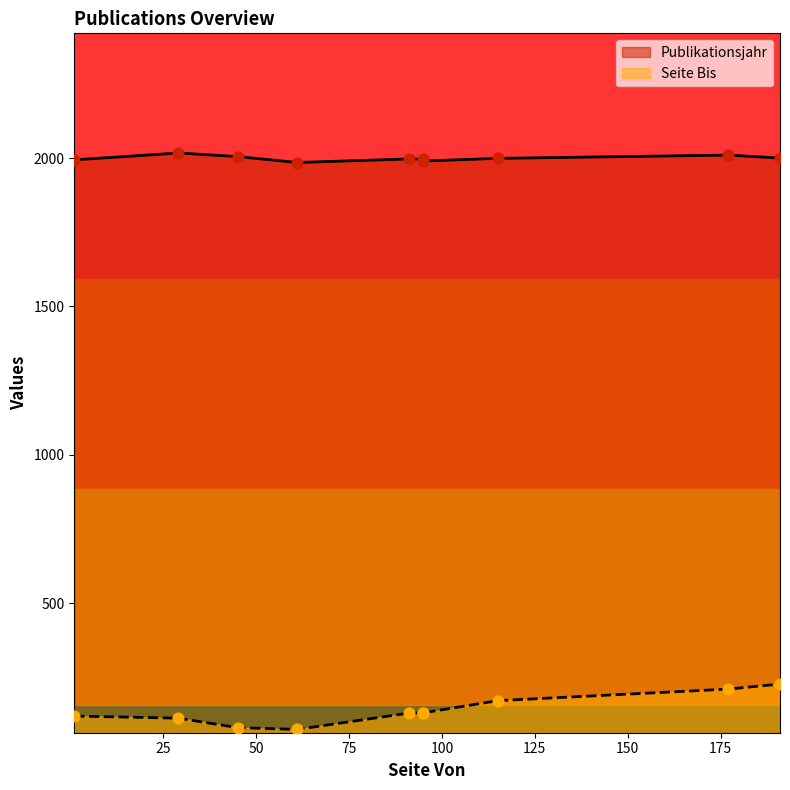

Which series contains the highest Y value?

Publikationsjahr